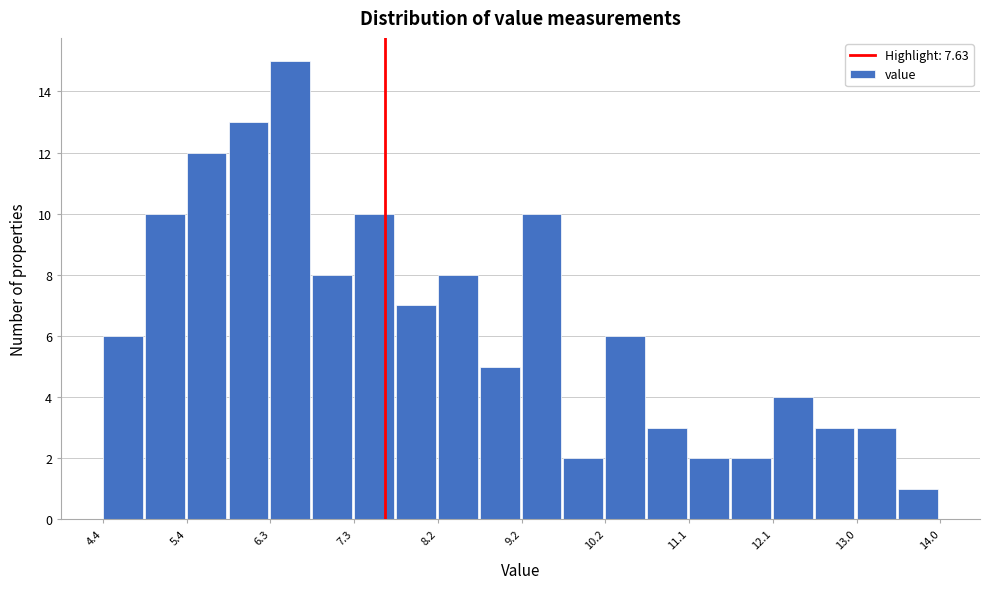

Reading left to right, list every bar in this chart as the range it spans on the x-axis followed by its height. Neither the bar edges nor the heights are printed on the chart, so give them approximately, as read against the axes.

4.40 to 4.88: 6
4.88 to 5.36: 10
5.36 to 5.84: 12
5.84 to 6.32: 13
6.32 to 6.80: 15
6.80 to 7.28: 8
7.28 to 7.76: 10
7.76 to 8.24: 7
8.24 to 8.72: 8
8.72 to 9.20: 5
9.20 to 9.68: 10
9.68 to 10.16: 2
10.16 to 10.64: 6
10.64 to 11.12: 3
11.12 to 11.60: 2
11.60 to 12.08: 2
12.08 to 12.56: 4
12.56 to 13.04: 3
13.04 to 13.52: 3
13.52 to 14.00: 1